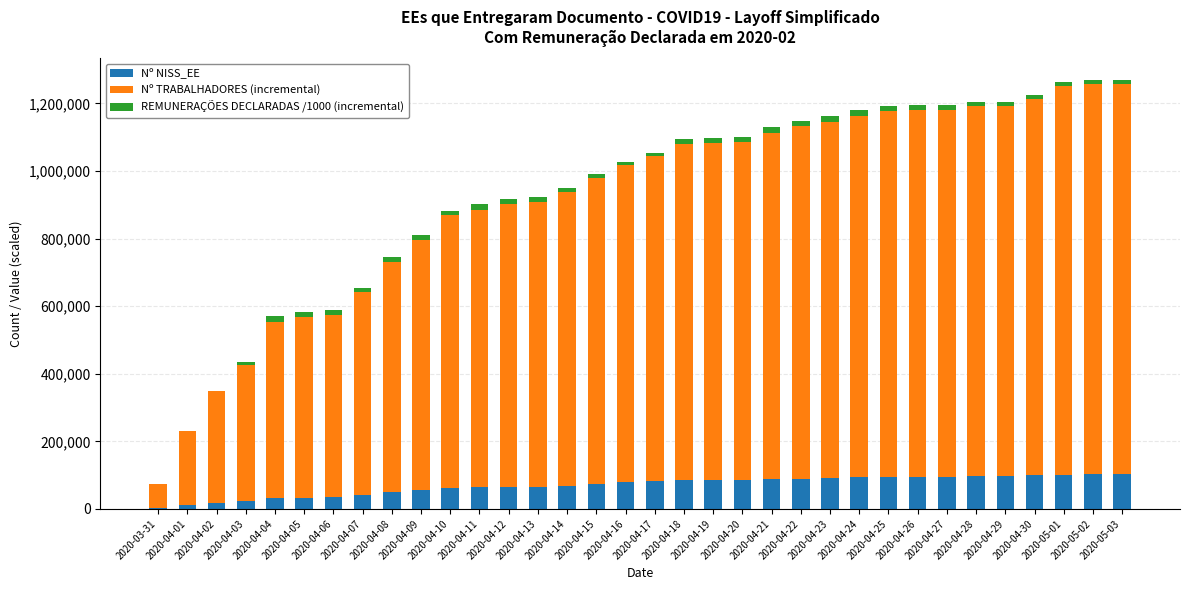

Count the number of categories in the chart.

34